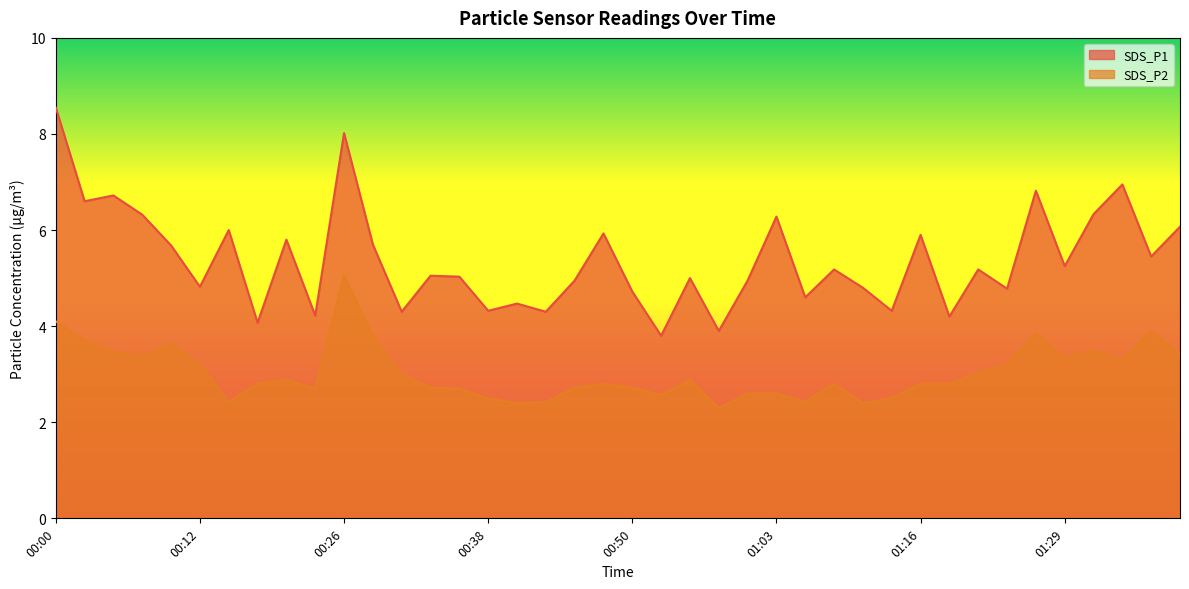

In SDS_P2, how many points are higher than both neighbors (excluding endpoints)?

9